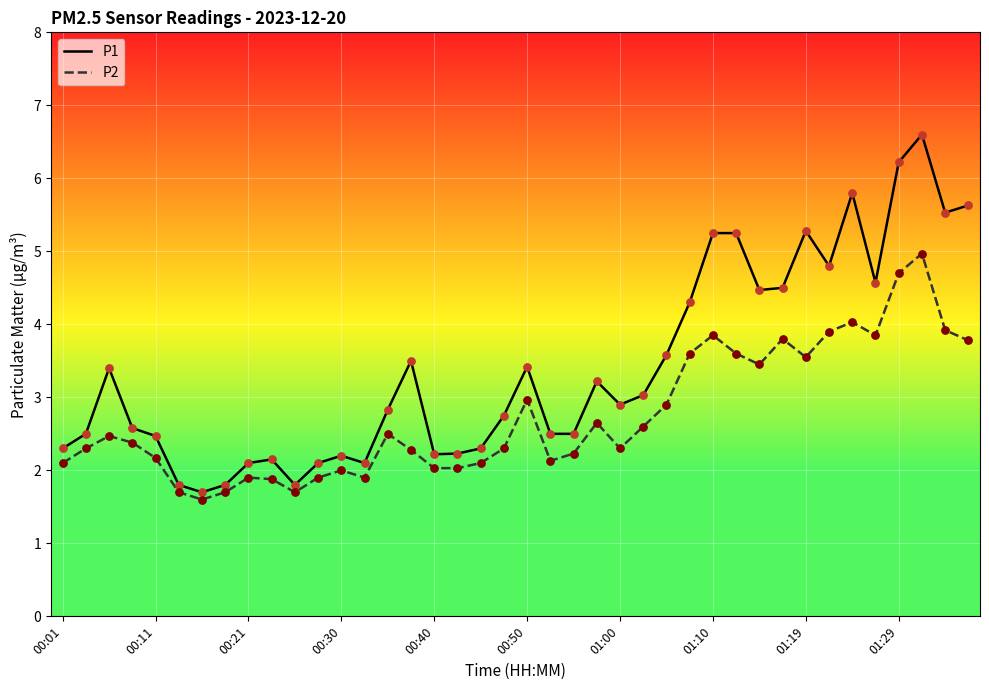

Which series has the largest range (max minus min)?

P1